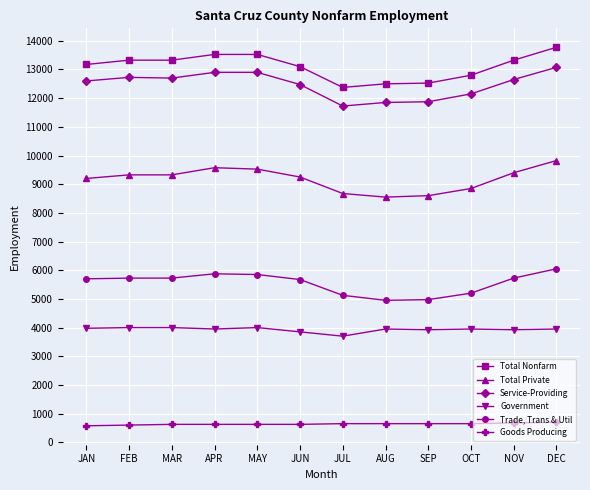

True or false: Service-Providing and Trade, Trans & Util cross at least once.

False